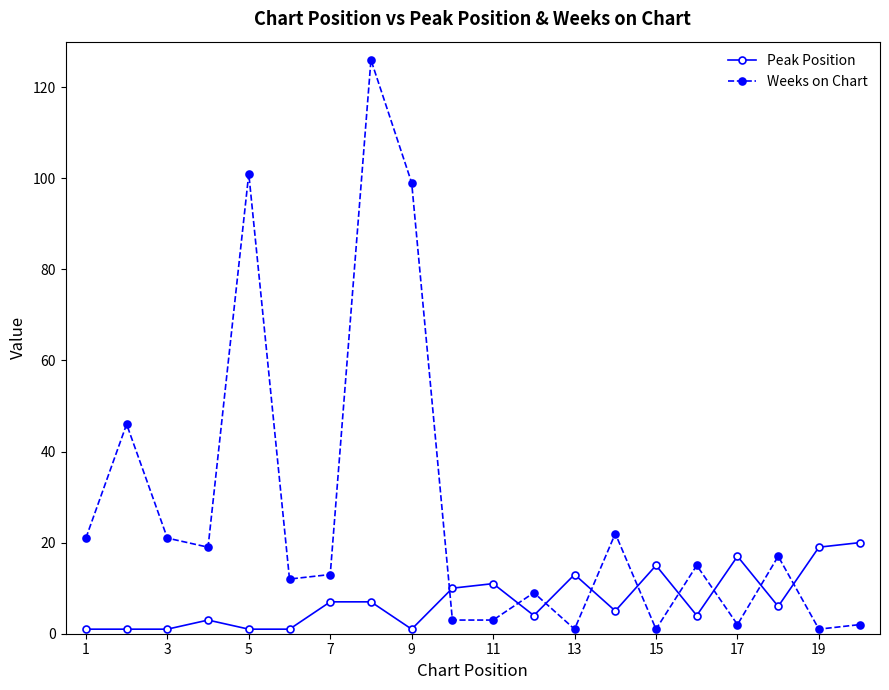

True or false: Peak Position has more than 0 interior local peaks.

True